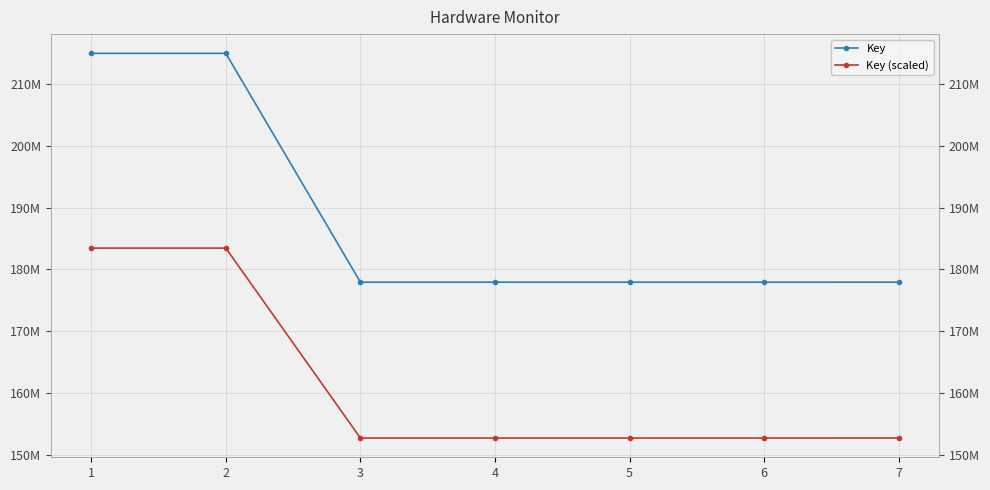

Where does the Key (scaled) series first go above 152682372?

1